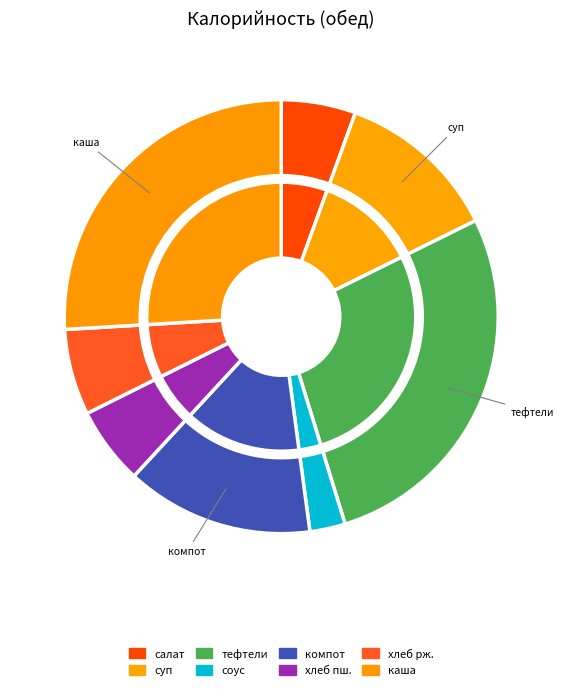

Is the sum of салат из свеклы and соус томатный с овощами greater than half?

No